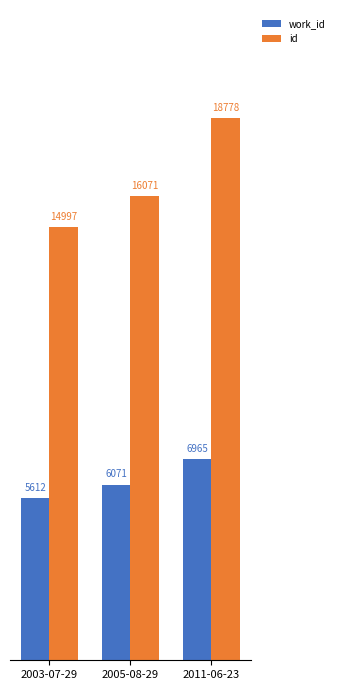

What is the value of the work_id bar at the 1st from the left?

5612